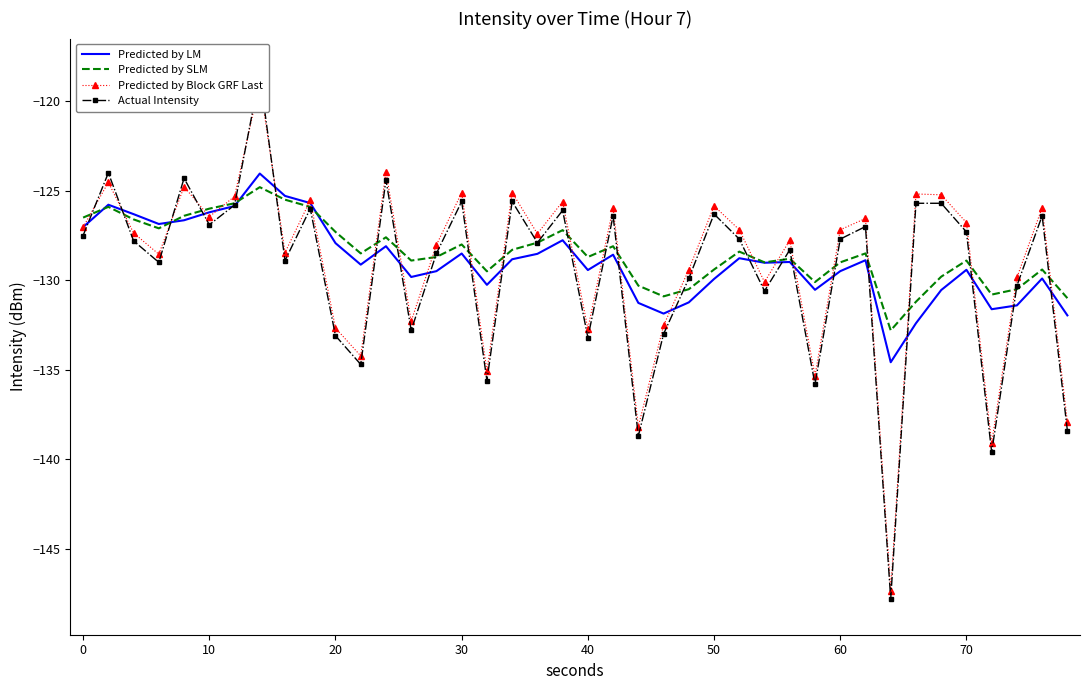

What is the lowest value of the Predicted by SLM series?

-132.8